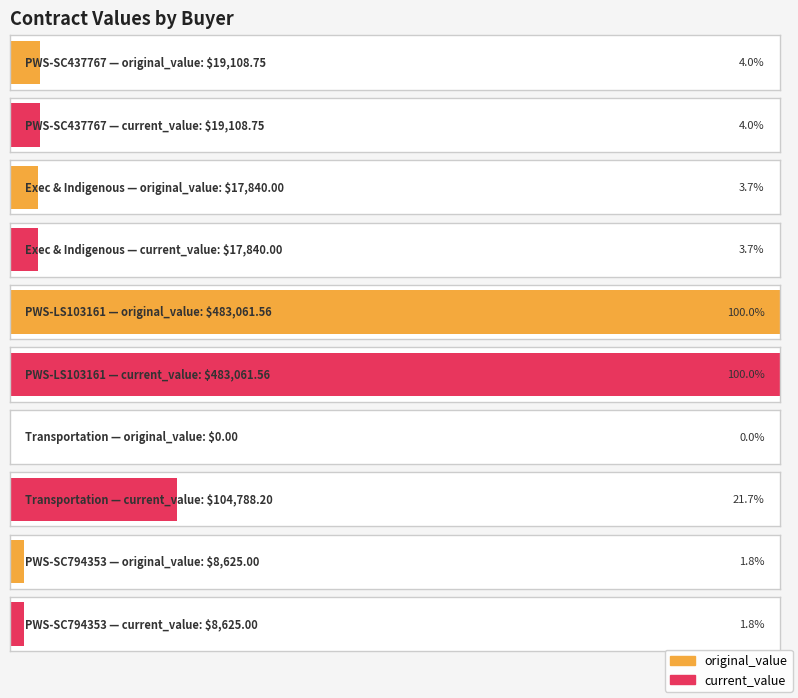

What are all the series names shown in the legend?

original_value, current_value